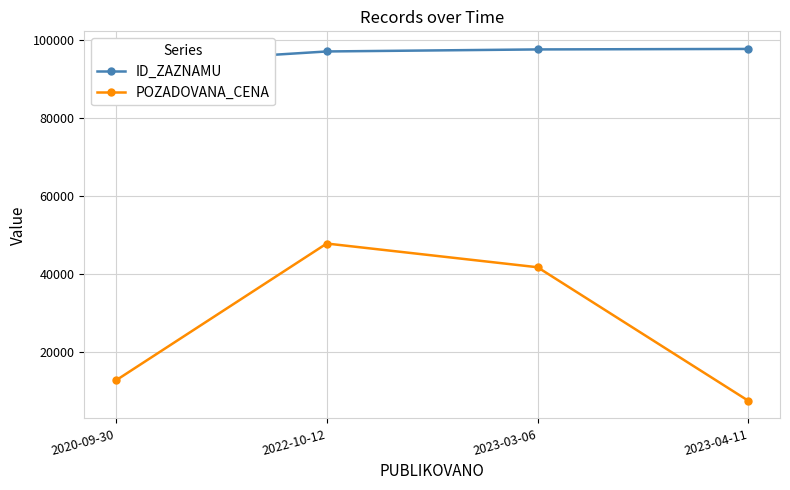

What is the total value across all series at 2020-09-30?

106483